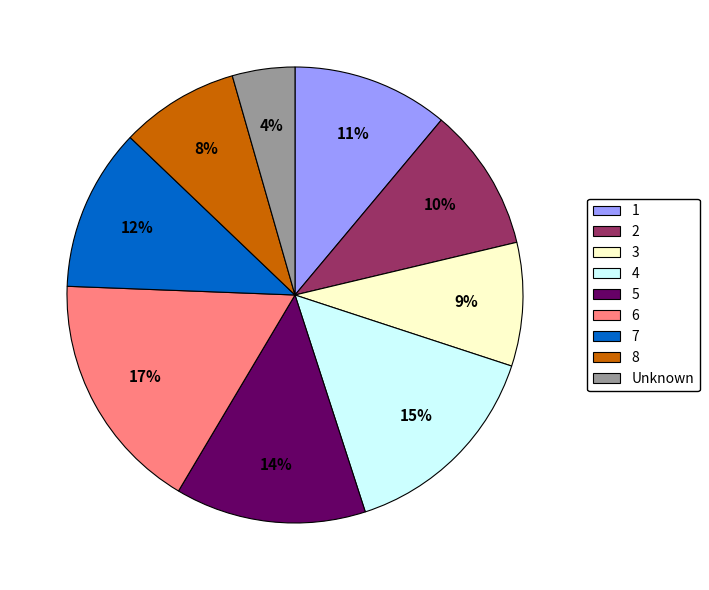

Is it true that 7 is 12% of the pie?

True